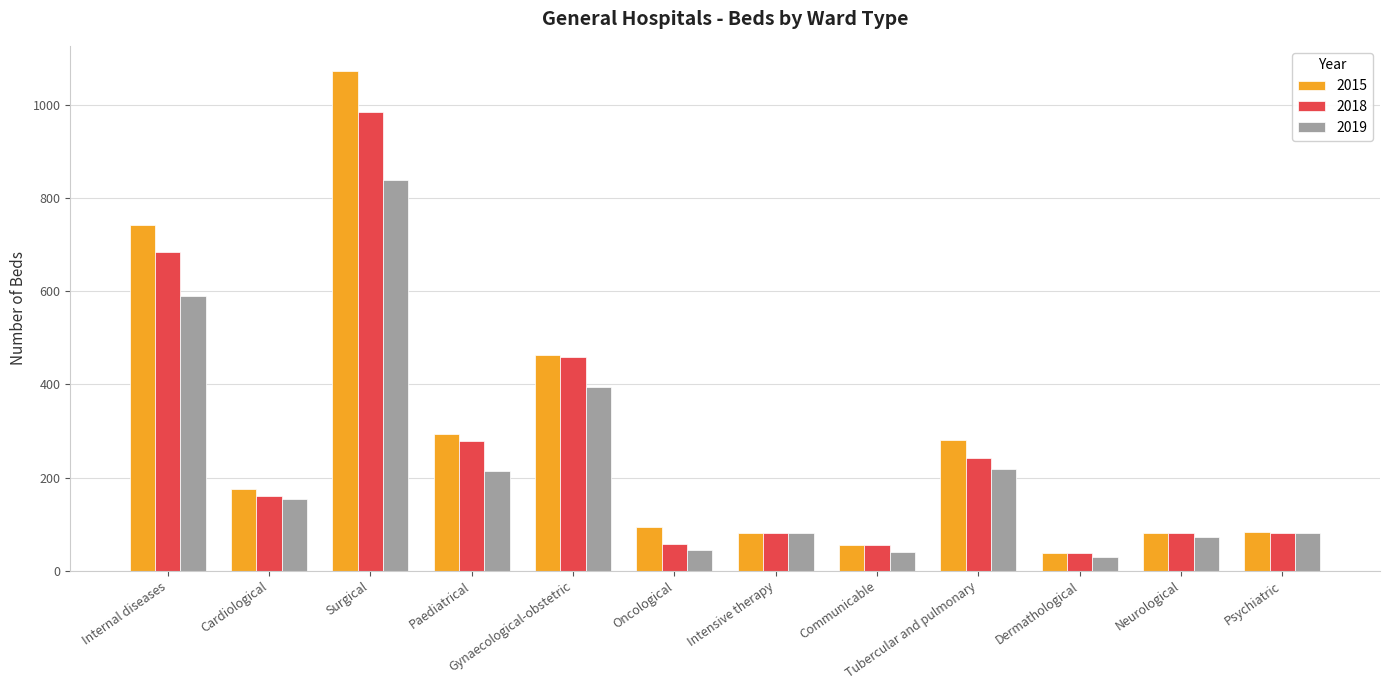

What is the spread (max minus min) of values at Gynaecological-obstetric?

70